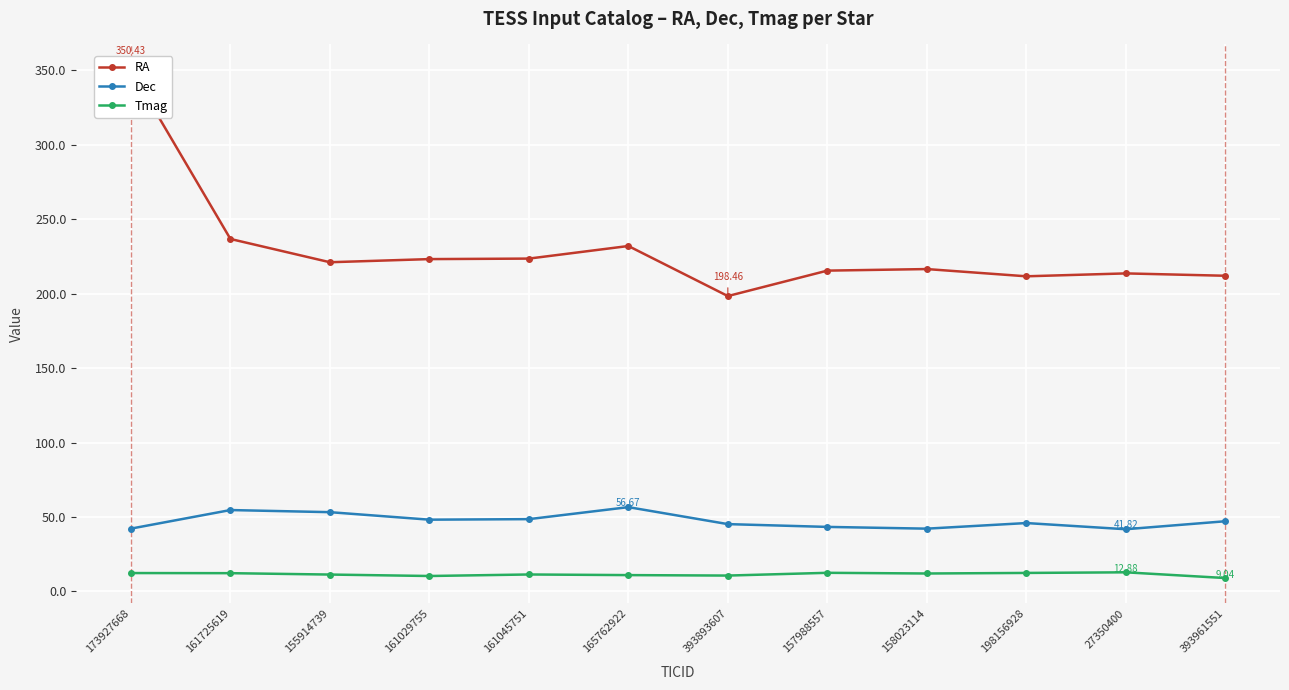

Reading left to right, extract all data points from this chart.

RA: 173927668=350.4	161725619=236.8	155914739=221.2	161029755=223.3	161045751=223.6	165762922=232.1	393893607=198.5	157988557=215.6	158023114=216.6	198156928=211.7	27350400=213.7	393961551=212.1
Dec: 173927668=42.2	161725619=54.7	155914739=53.3	161029755=48.2	161045751=48.6	165762922=56.7	393893607=45.3	157988557=43.4	158023114=42.2	198156928=46.0	27350400=41.8	393961551=47.2
Tmag: 173927668=12.4	161725619=12.3	155914739=11.4	161029755=10.4	161045751=11.4	165762922=11.0	393893607=10.7	157988557=12.6	158023114=12.1	198156928=12.5	27350400=12.9	393961551=9.0